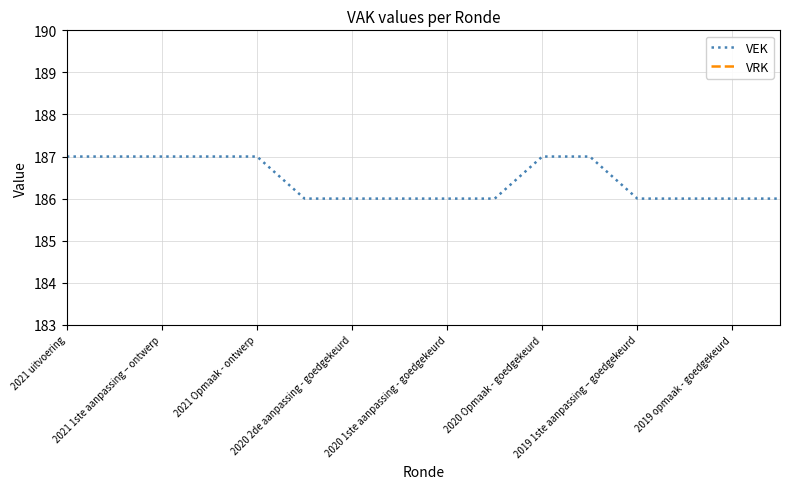

What is the lowest value of the VEK series?

186